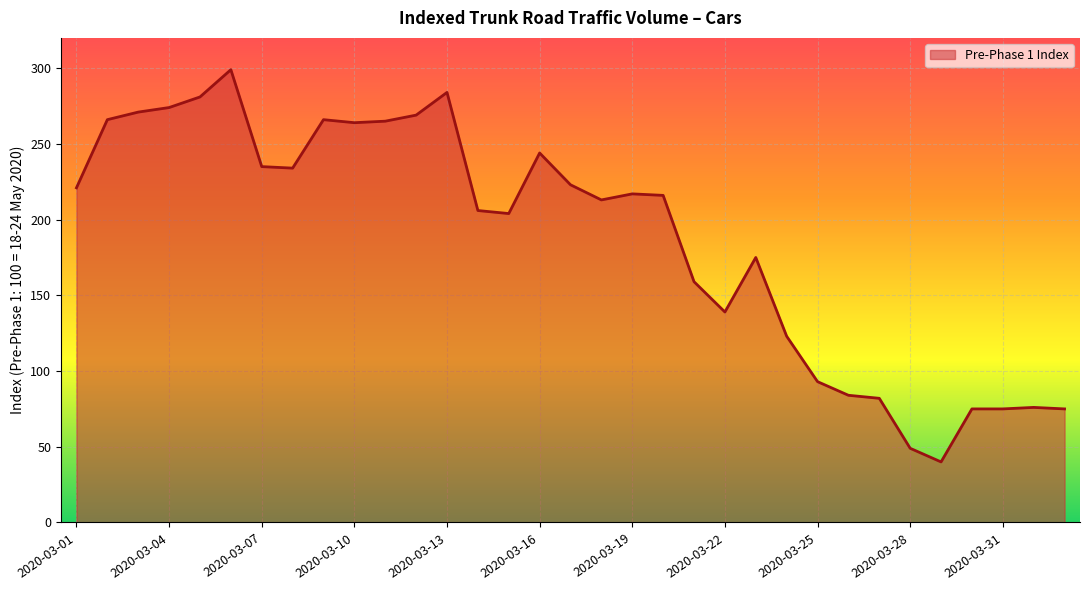

Where does the data first go above 216?

2020-03-01